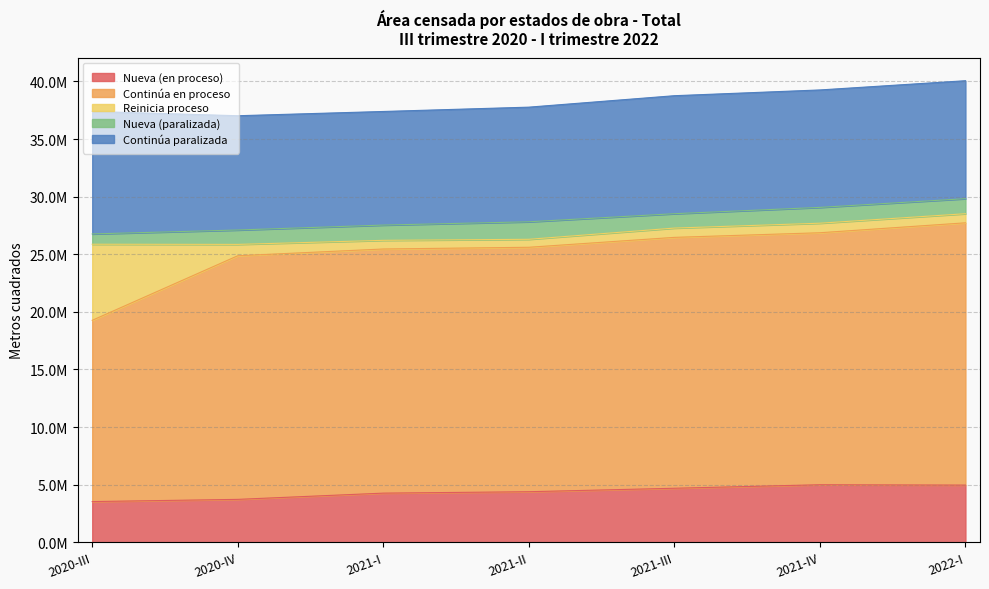

What position from the right is 2020-IV?

6